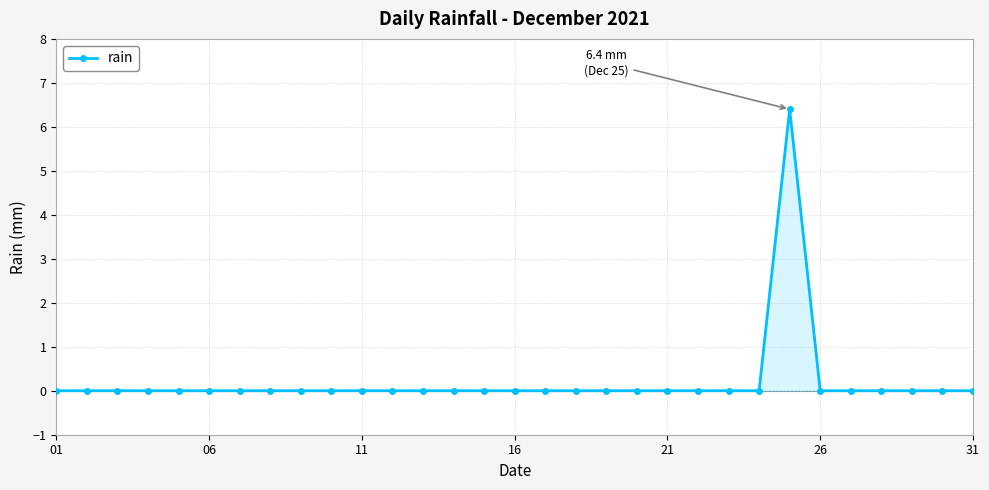

What is the maximum value shown in the chart?

6.4